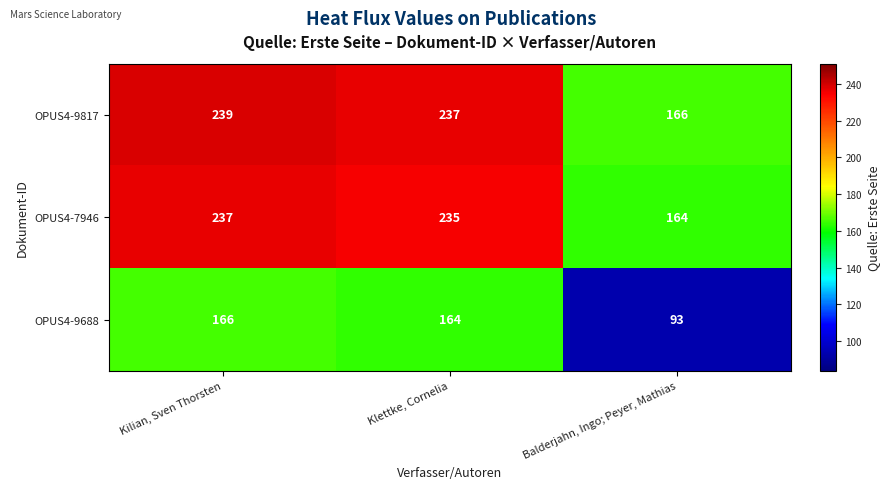

List the series in order of their peak value, highest first.

OPUS4-9817, OPUS4-7946, OPUS4-9688